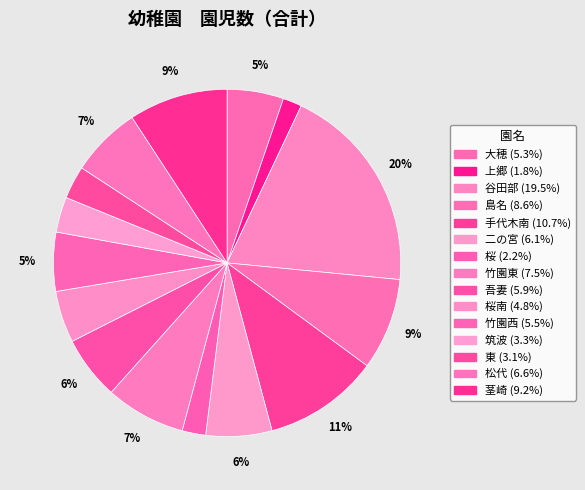

How many segments does this pie chart have?

15